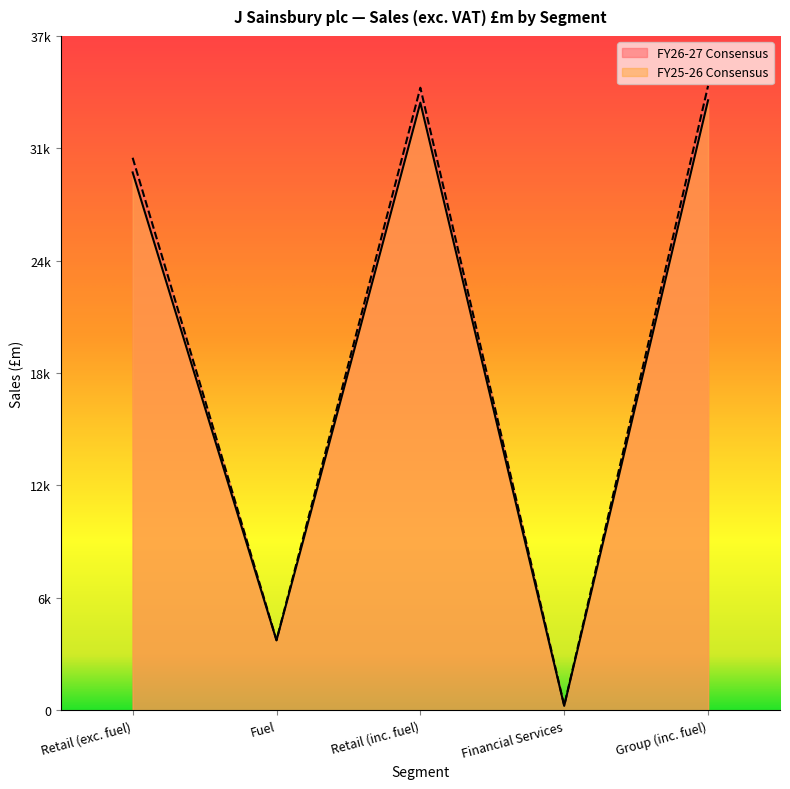

True or false: FY26-27 Consensus and FY25-26 Consensus intersect in this chart.

False